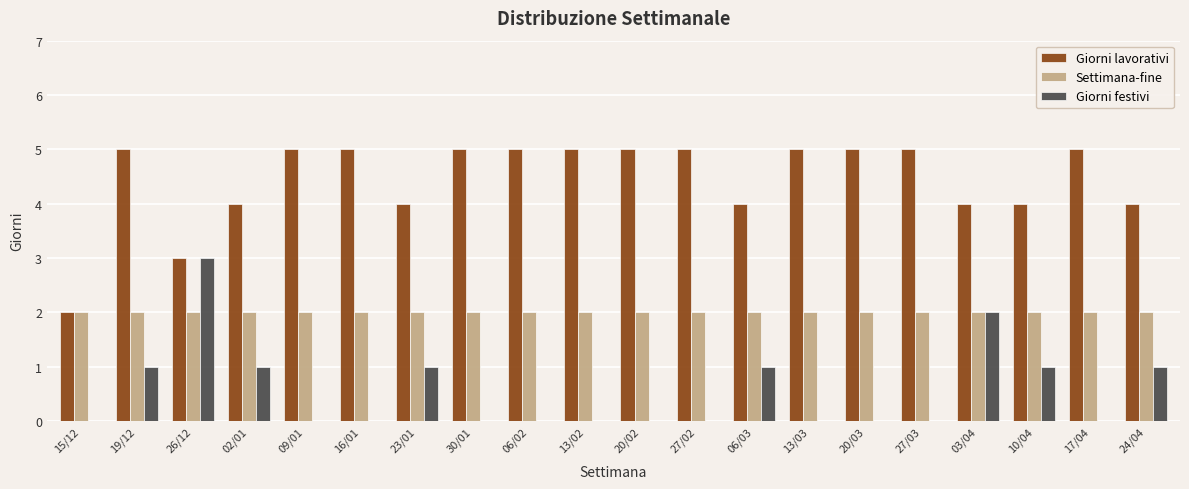

Which series has the largest total across all categories?

Giorni lavorativi